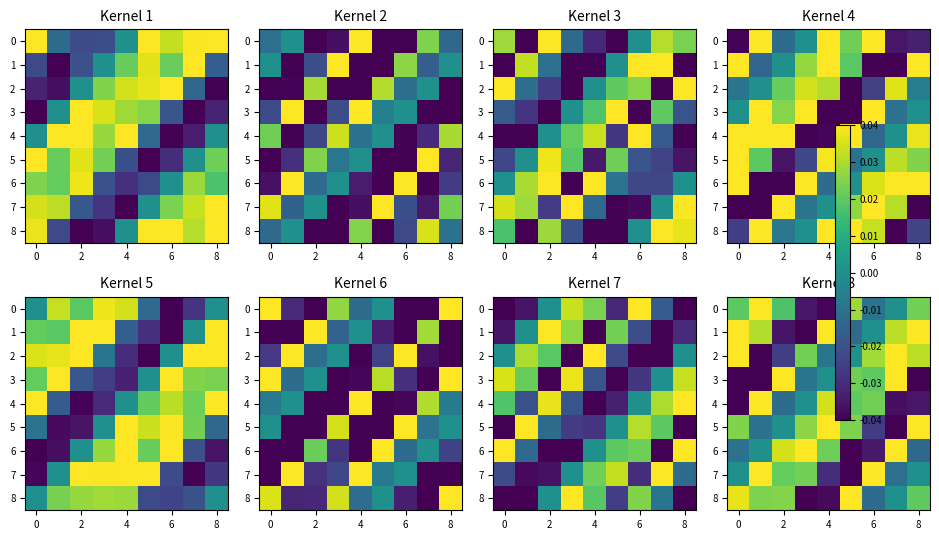

How many 4 values are between 0 and 1?

5